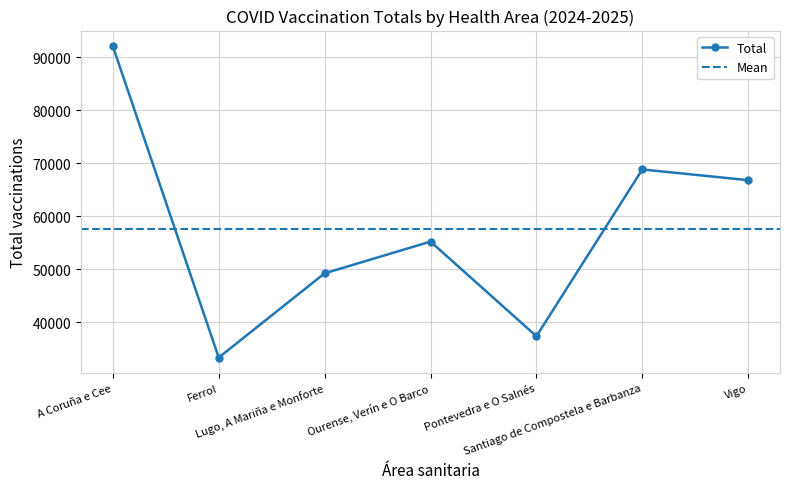

Between Pontevedra e O Salnés and Ourense, Verín e O Barco, which is larger?

Ourense, Verín e O Barco